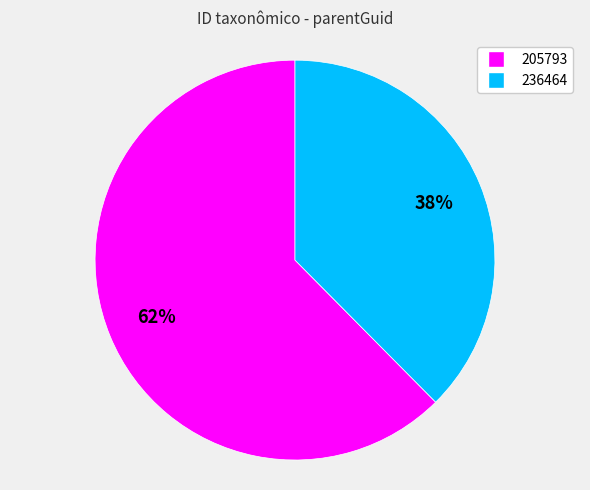

How many slices are in this pie chart?

2